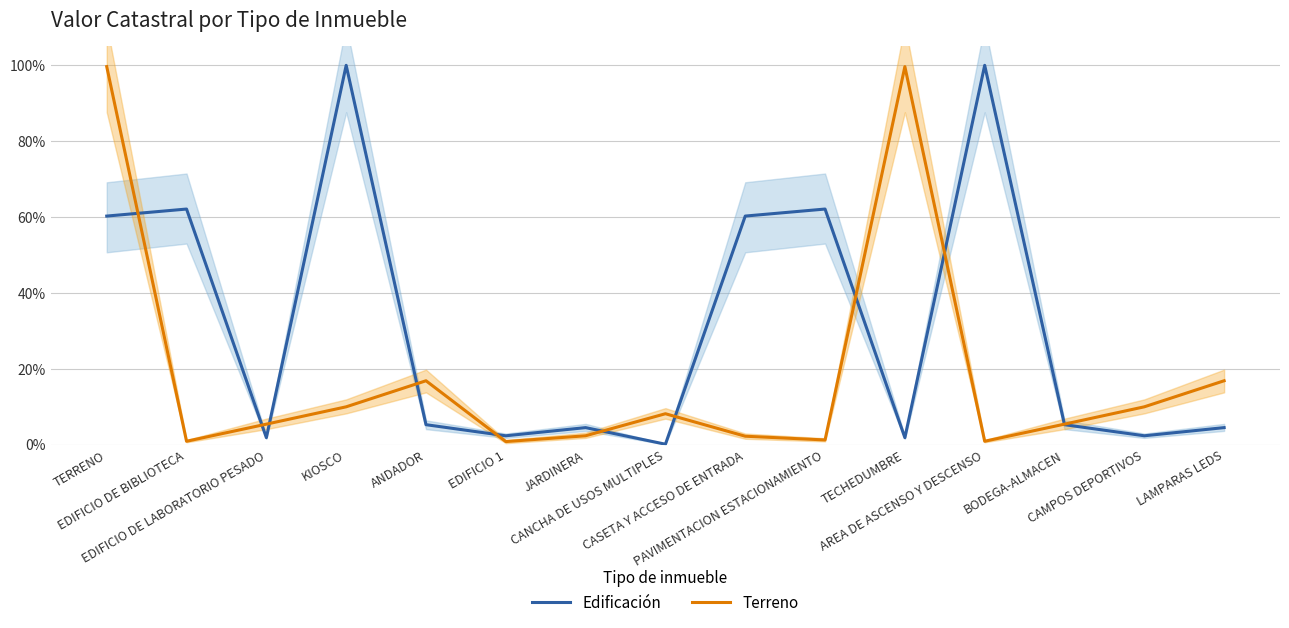

What position from the left is TECHEDUMBRE?

11